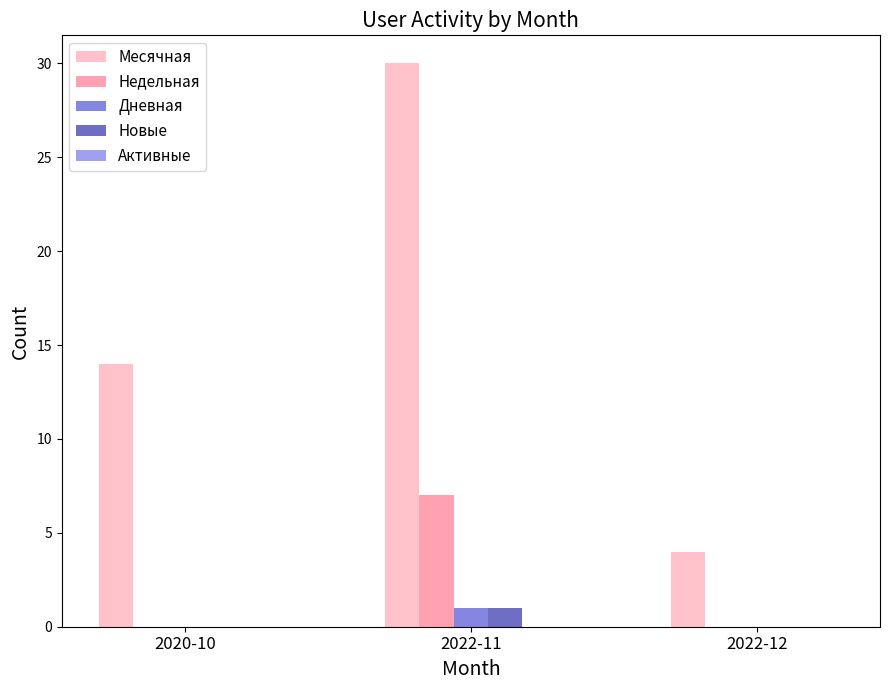

At which label does Новые reach its peak?

2022-11